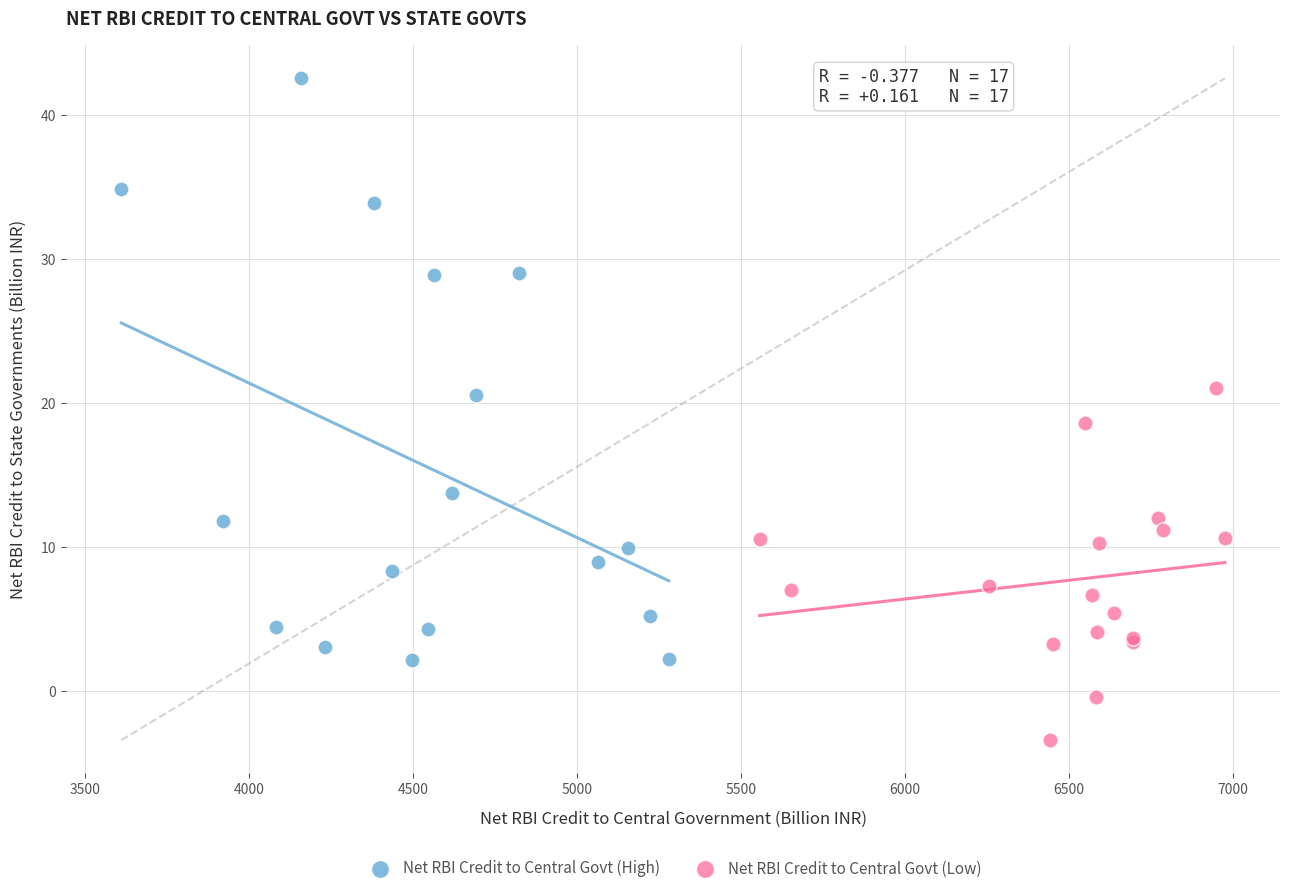

What are all the series names shown in the legend?

Net RBI Credit to Central Govt (High), Net RBI Credit to Central Govt (Low)